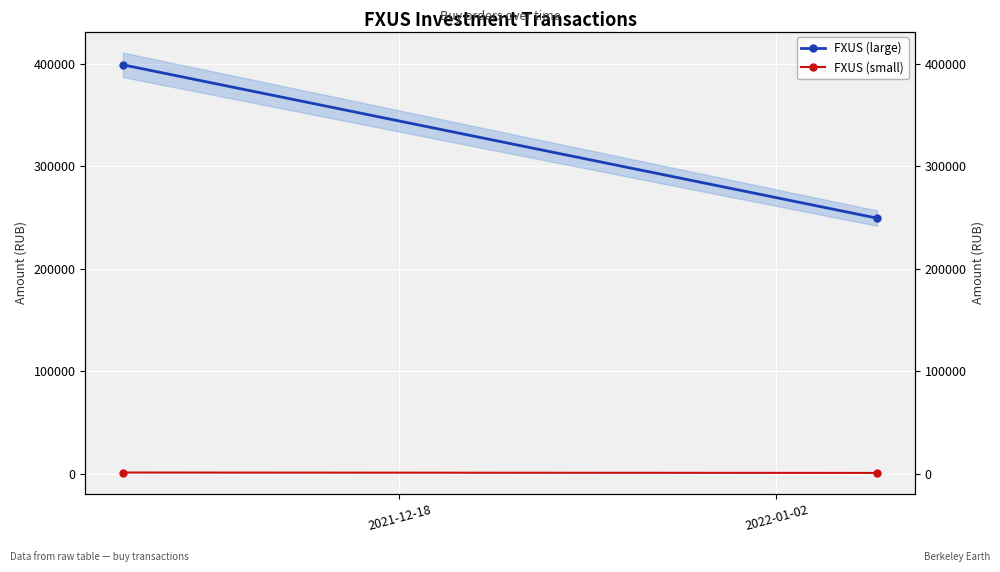

Which label corresponds to the smallest value in the chart?

2022-01-02